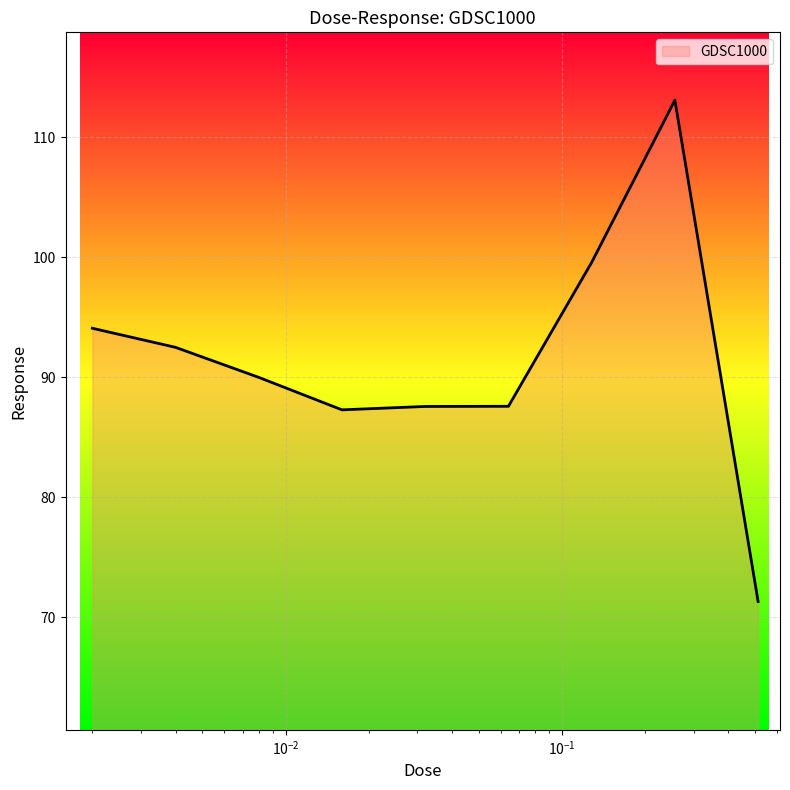

What is the maximum value shown in the chart?

113.1